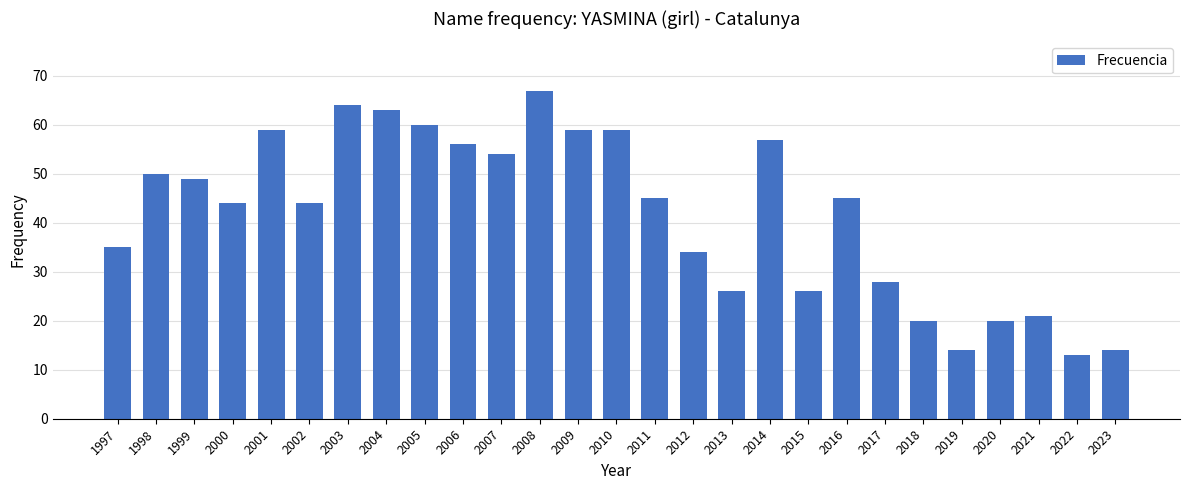

Count the number of categories in the chart.

27